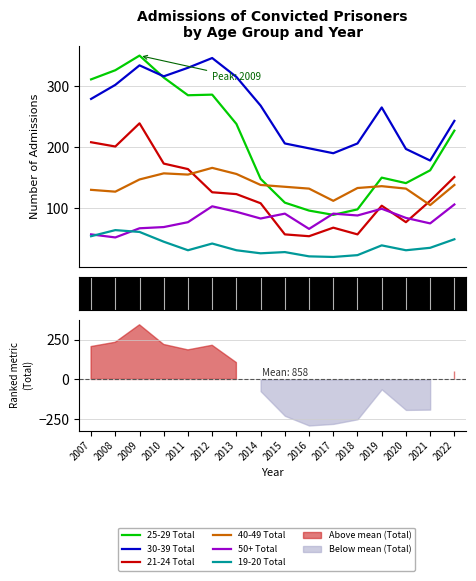

Reading left to right, transcribe all the data shown in this chart.

25-29 Total: 311	326	350	314	285	286	238	148	109	96	89	98	150	141	162	227
30-39 Total: 279	302	334	316	330	346	315	268	206	198	190	206	265	197	178	243
21-24 Total: 208	201	239	173	164	126	123	108	57	54	68	57	104	77	112	151
40-49 Total: 130	127	147	157	155	166	156	138	135	132	112	133	136	132	105	138
50+ Total: 57	52	67	69	77	103	94	83	91	66	91	88	99	84	75	106
19-20 Total: 54	64	61	45	31	42	31	26	28	21	20	23	39	31	35	49